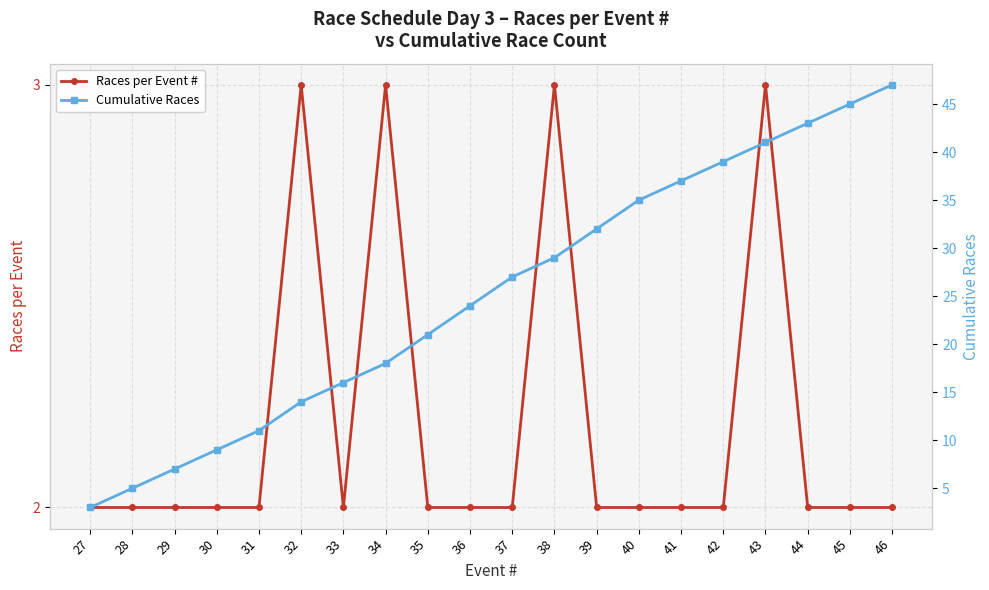

What is the smallest value displayed?

2